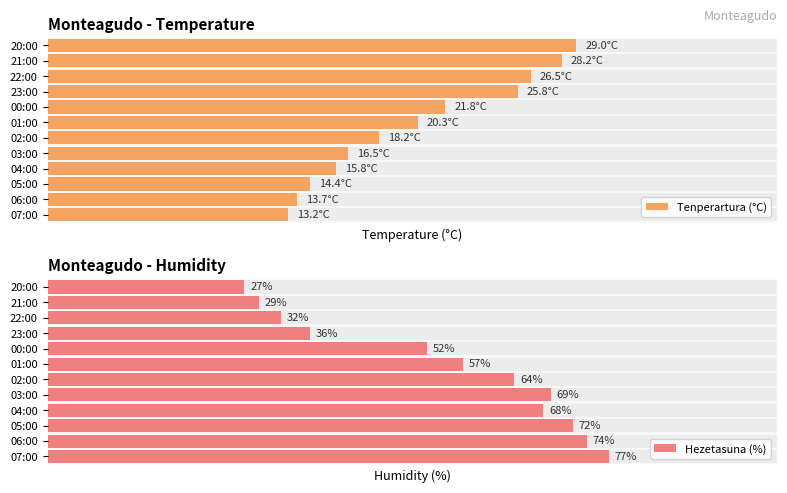

What is the minimum value for Tenperartura (°C)?

13.2